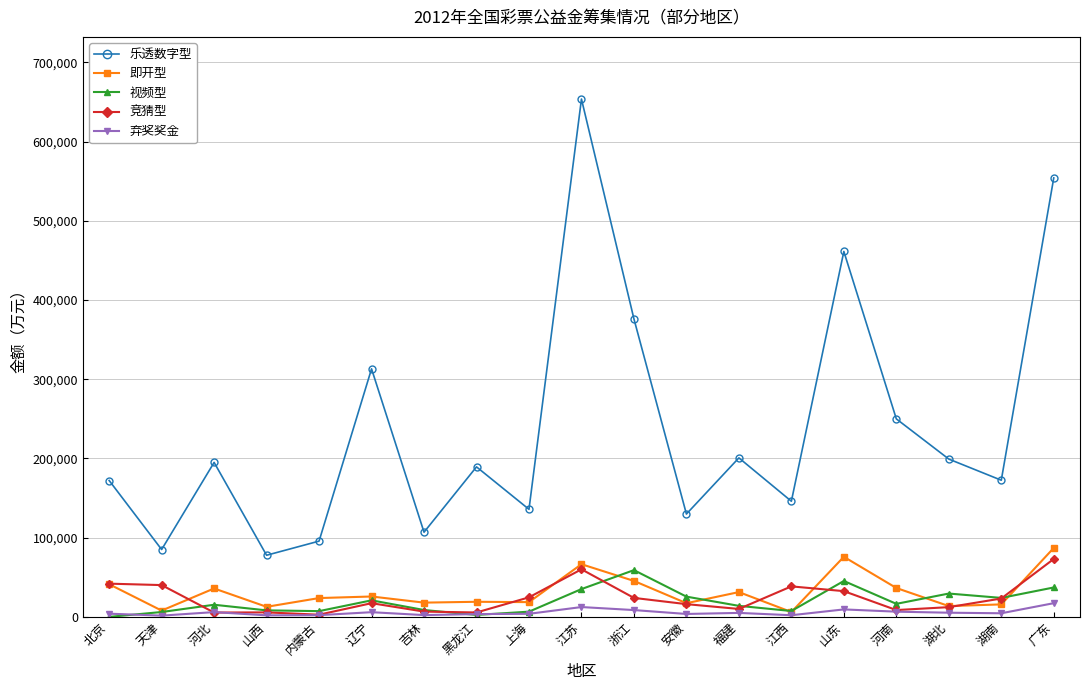

What is the difference between the 弃奖奖金 values at 天津 and 辽宁?

4348